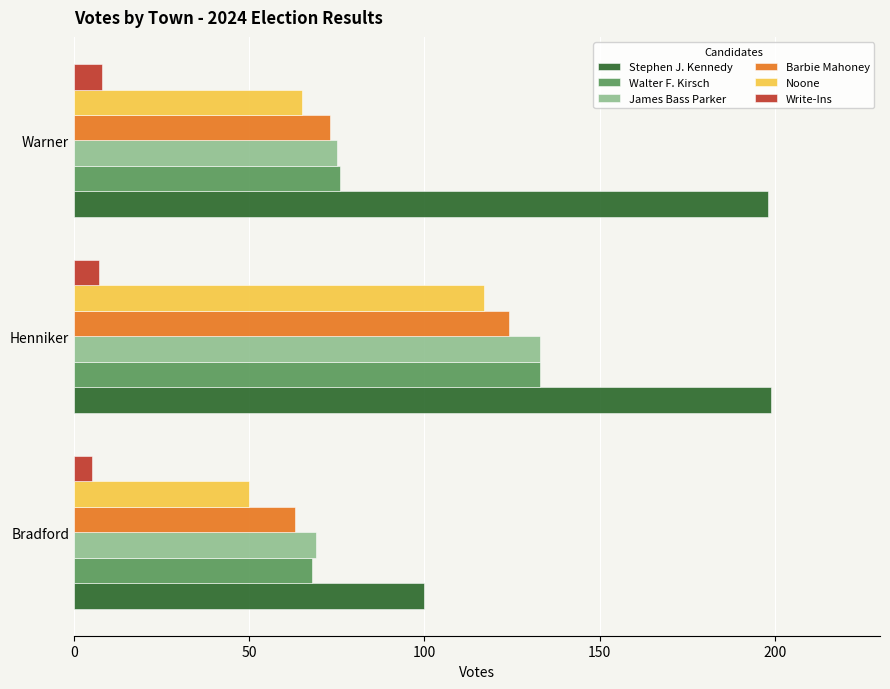

Which series changed the most between Henniker and Warner?

James Bass Parker